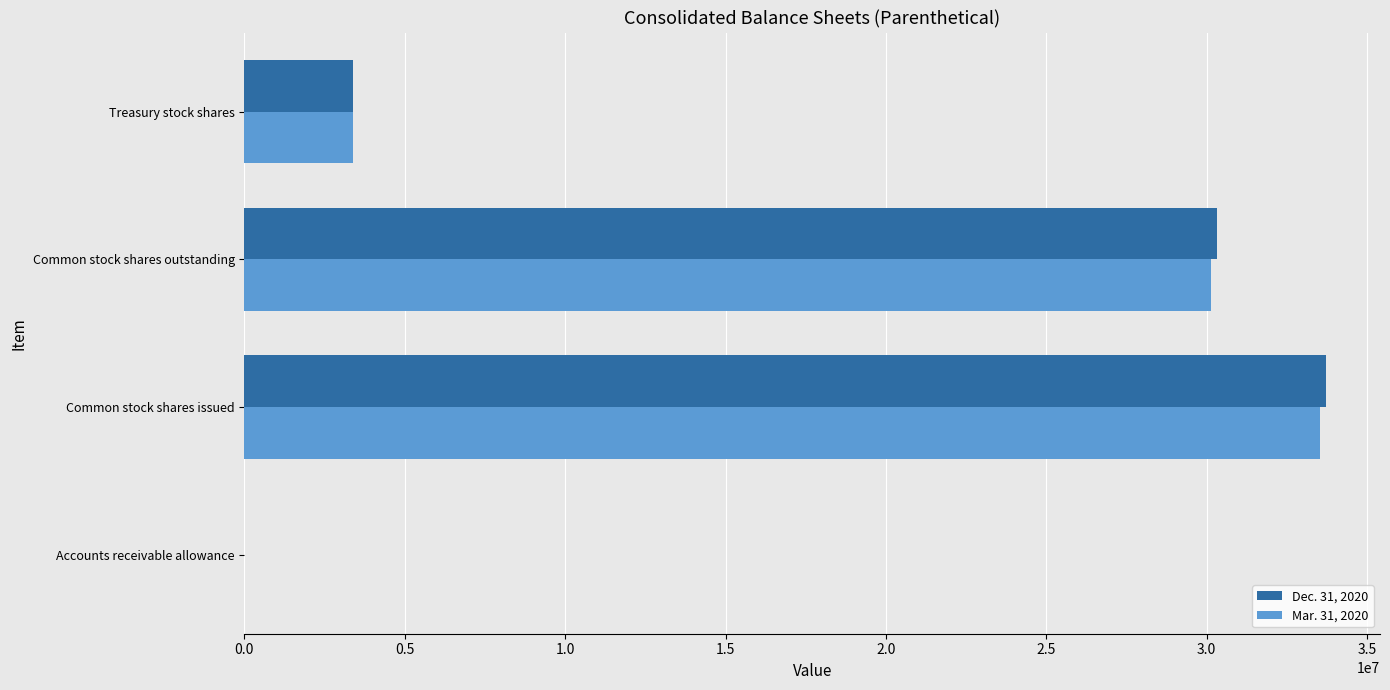

At which category is the sum across all series the highest?

Common stock shares issued